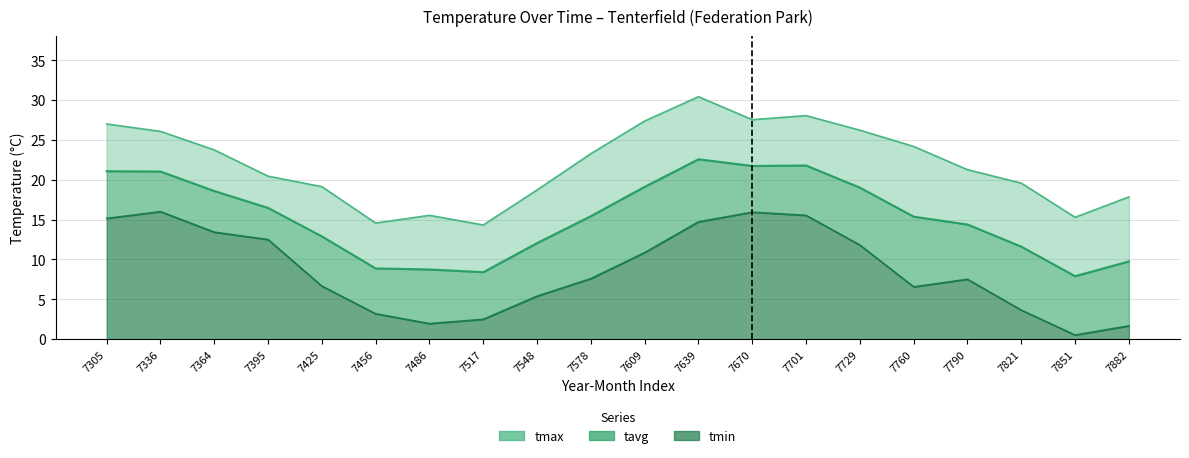

Which category has the highest value in the tavg series?

7639